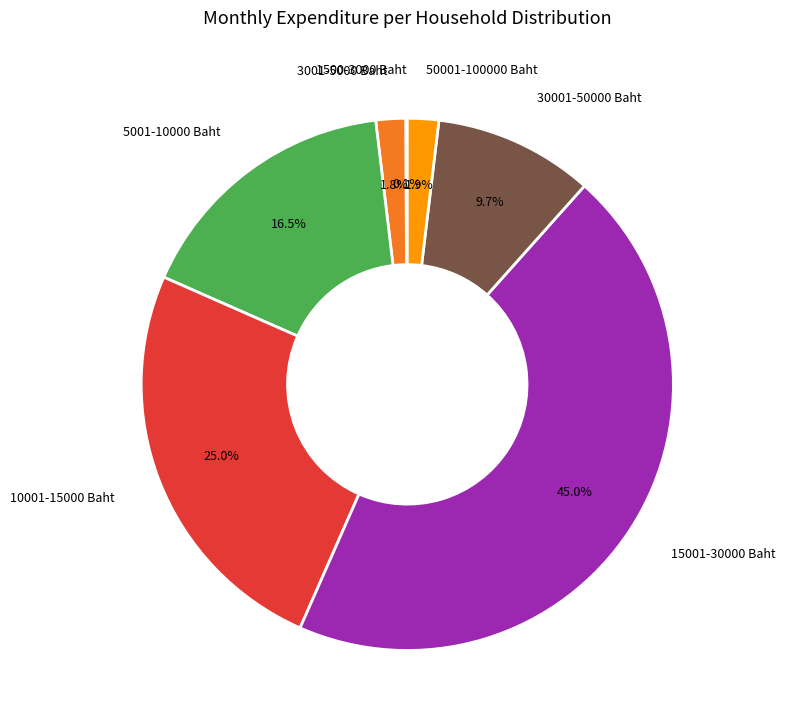

Is the sum of 3001-5000 Baht and 15001-30000 Baht greater than half?

No